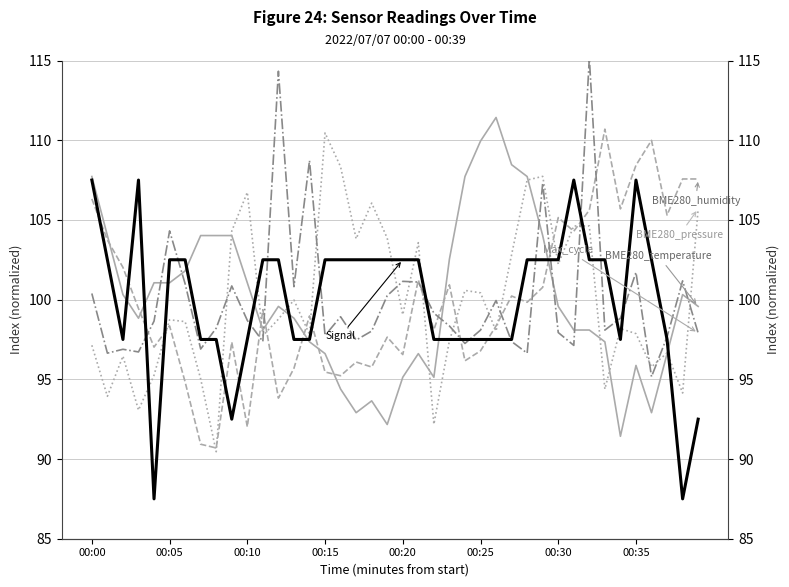

Between which two adjacent categories do Max_cycle and Signal first intersect?

00:15 and 00:20